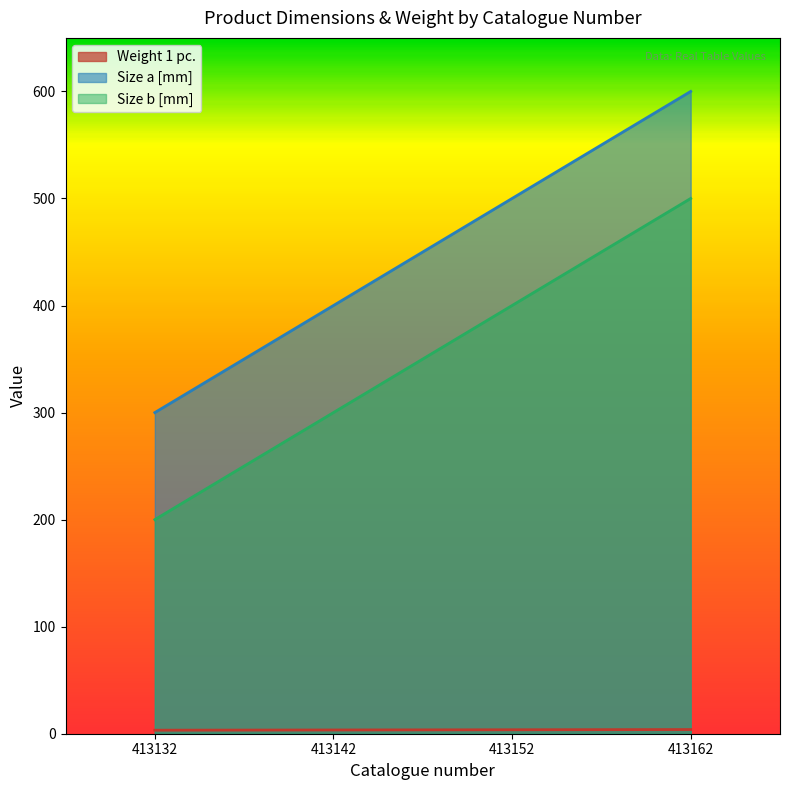

True or false: Weight 1 pc. has a value of 5.5 at 413142.

False